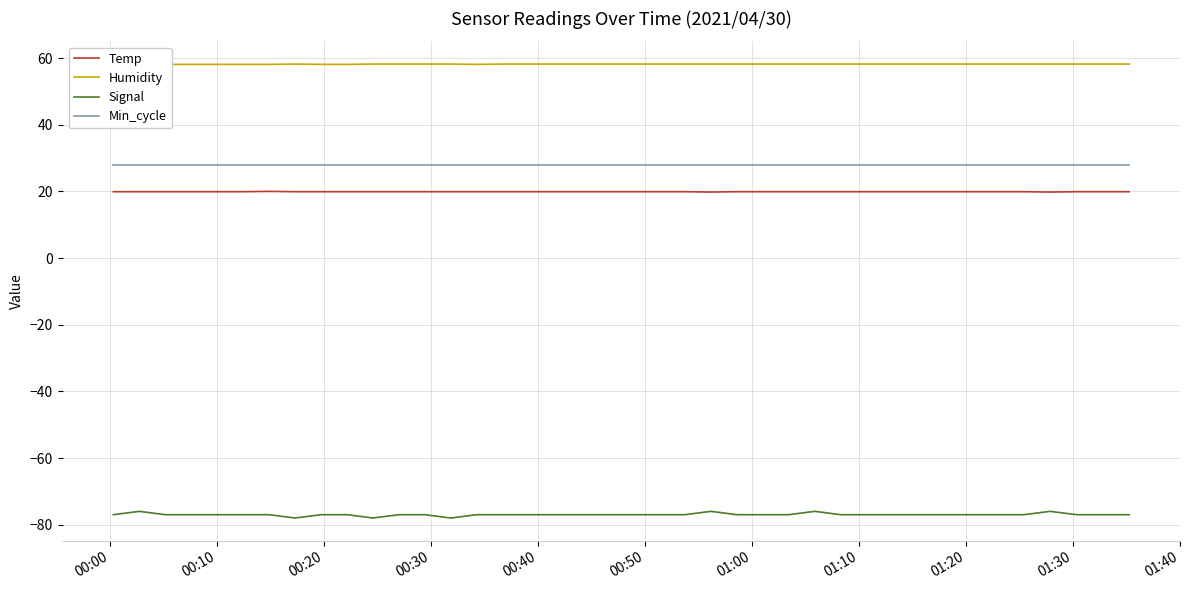

What is the highest value of the Min_cycle series?

28.0